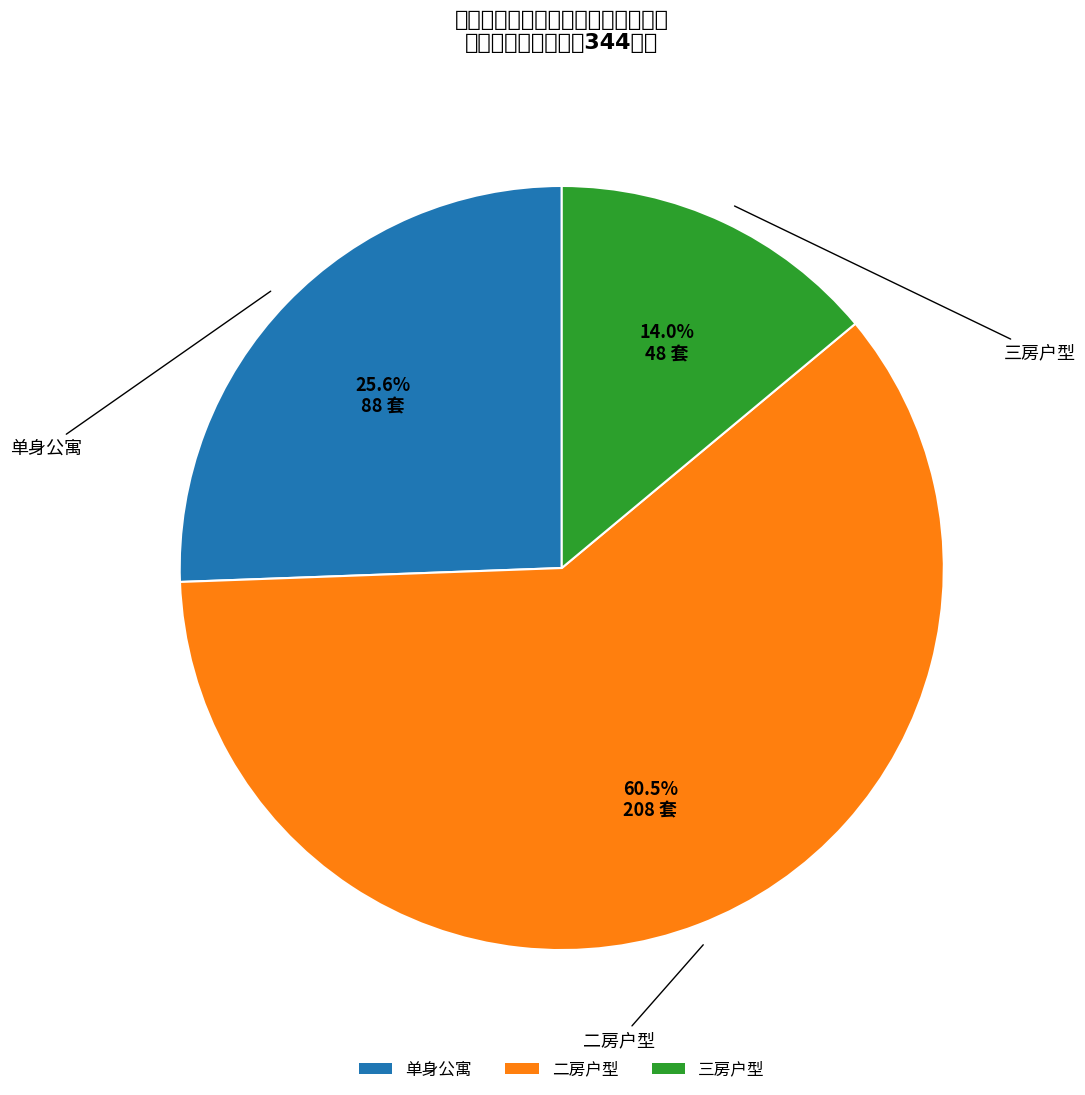

Approximately how many times larger is the value at 三房户型 compared to 单身公寓?

0.5